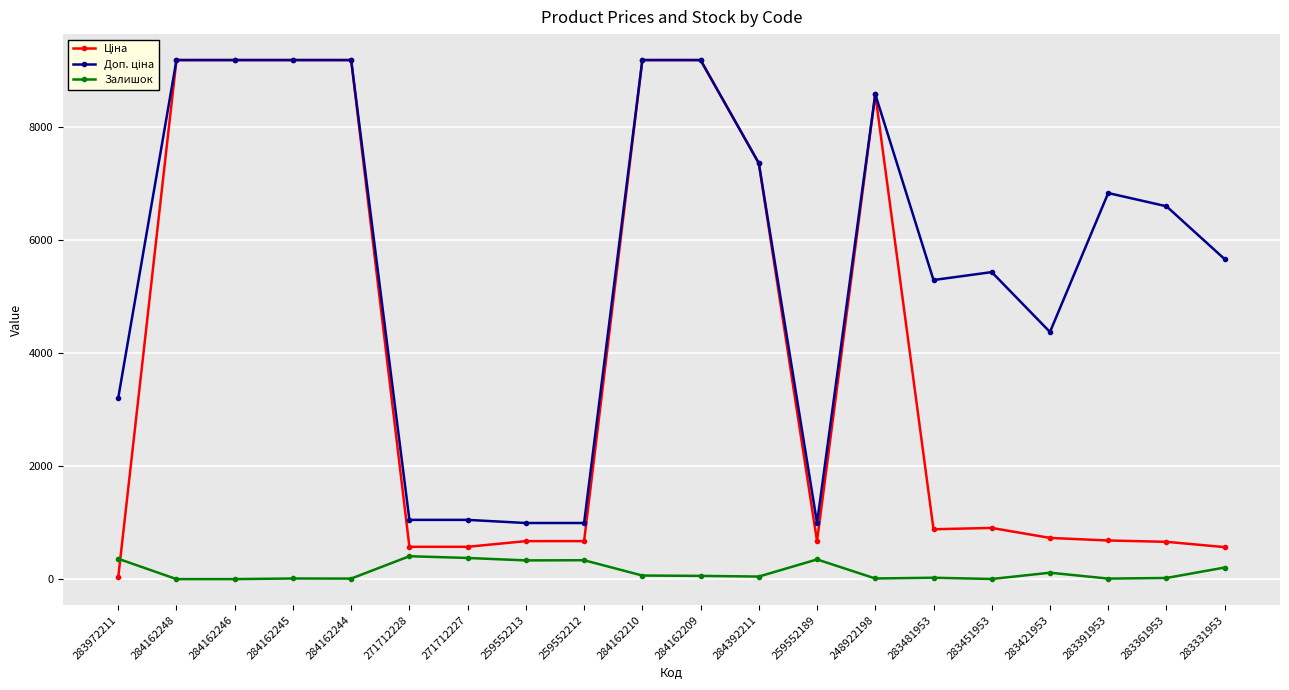

How many series are shown in this chart?

3